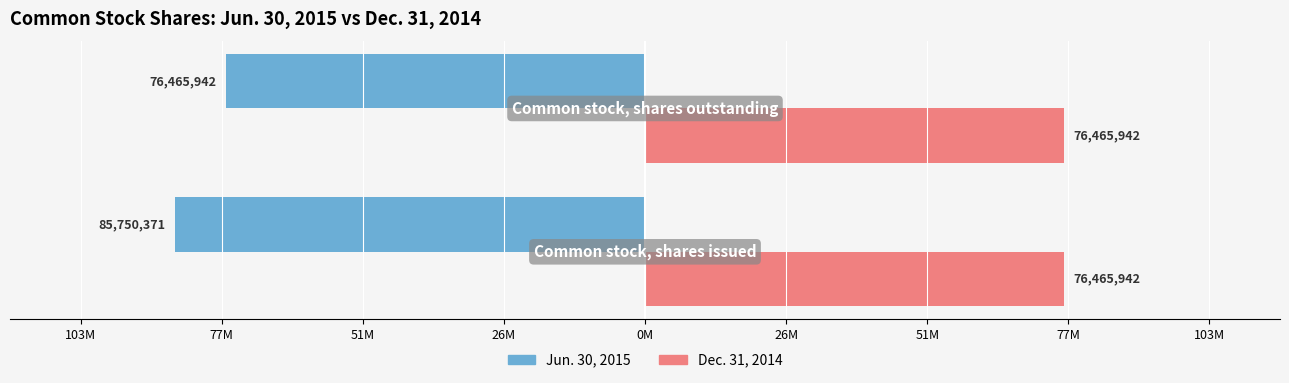

What are all the series names shown in the legend?

Jun. 30, 2015, Dec. 31, 2014